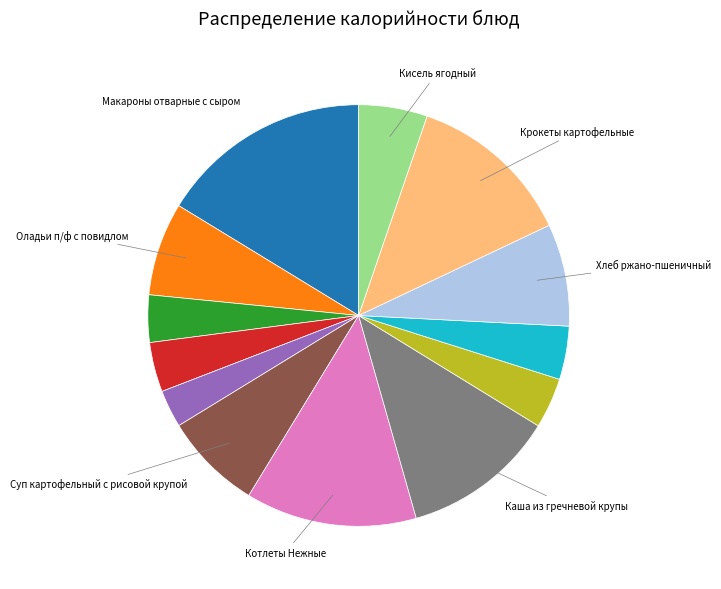

Is there any slice that represents more than half of the pie?

No